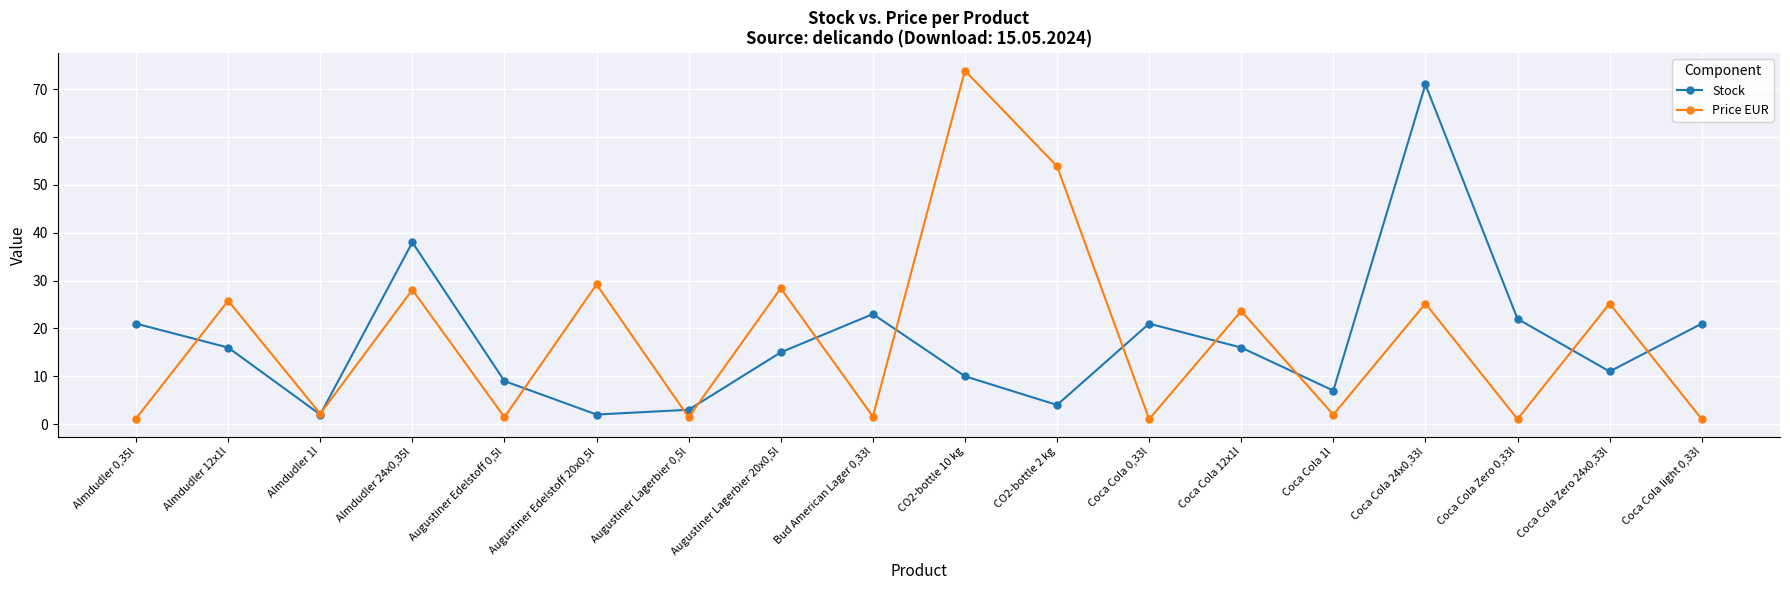

At which category does Price EUR reach its first local valley?

Almdudler 1l